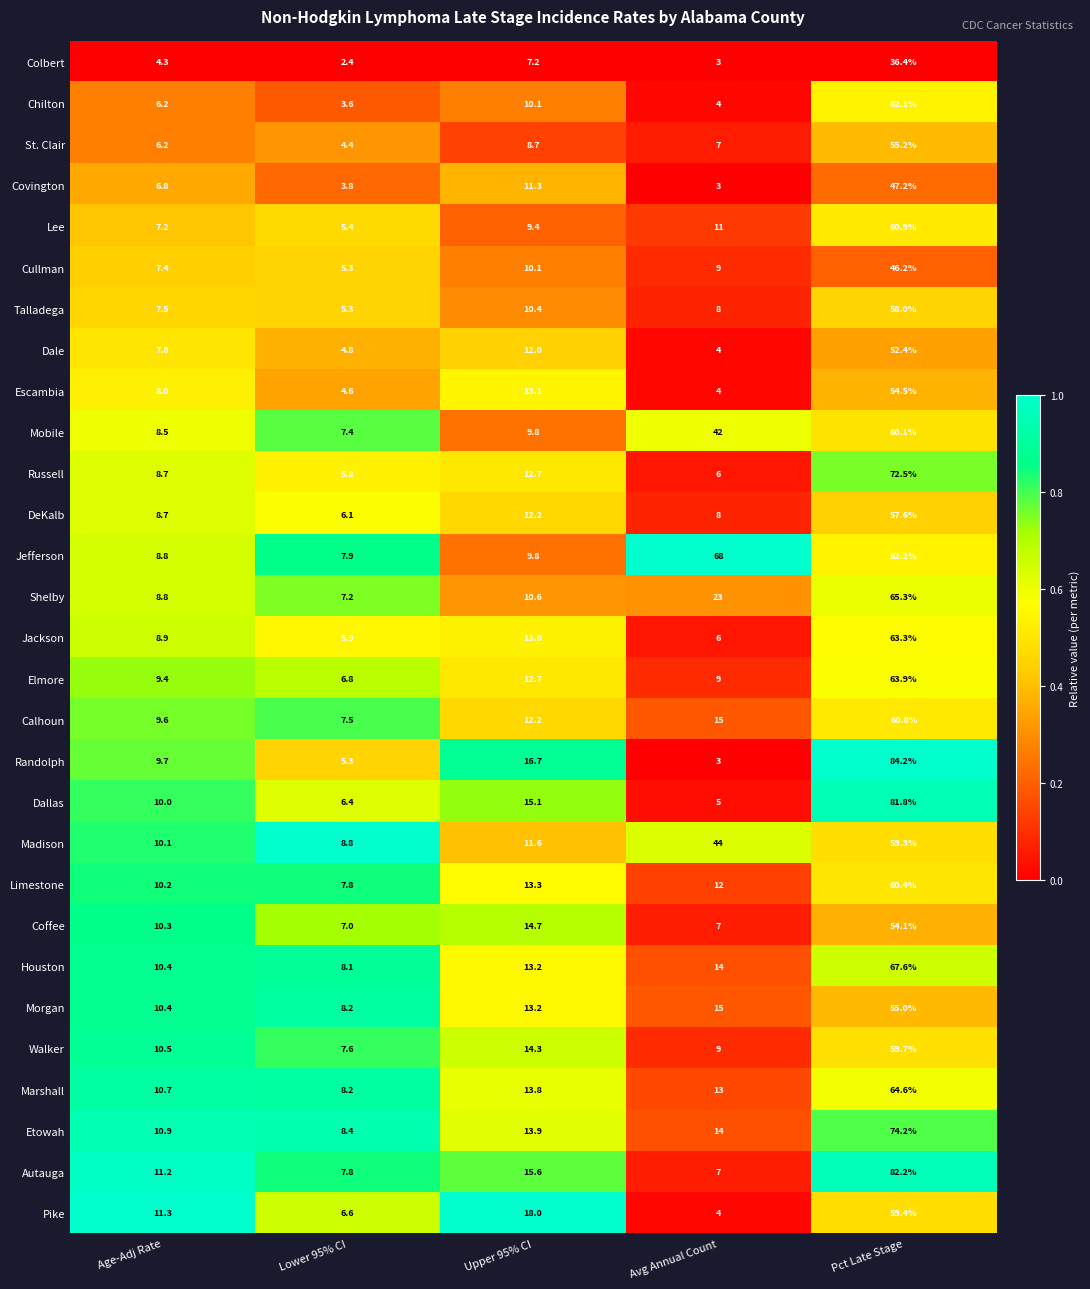

Rank the series by their maximum value, from lowest to highest.

Colbert, Cullman, Covington, Dale, Coffee, Escambia, Morgan, St. Clair, DeKalb, Talladega, Madison, Pike, Walker, Mobile, Limestone, Calhoun, Lee, Chilton, Jackson, Elmore, Marshall, Shelby, Houston, Jefferson, Russell, Etowah, Dallas, Autauga, Randolph